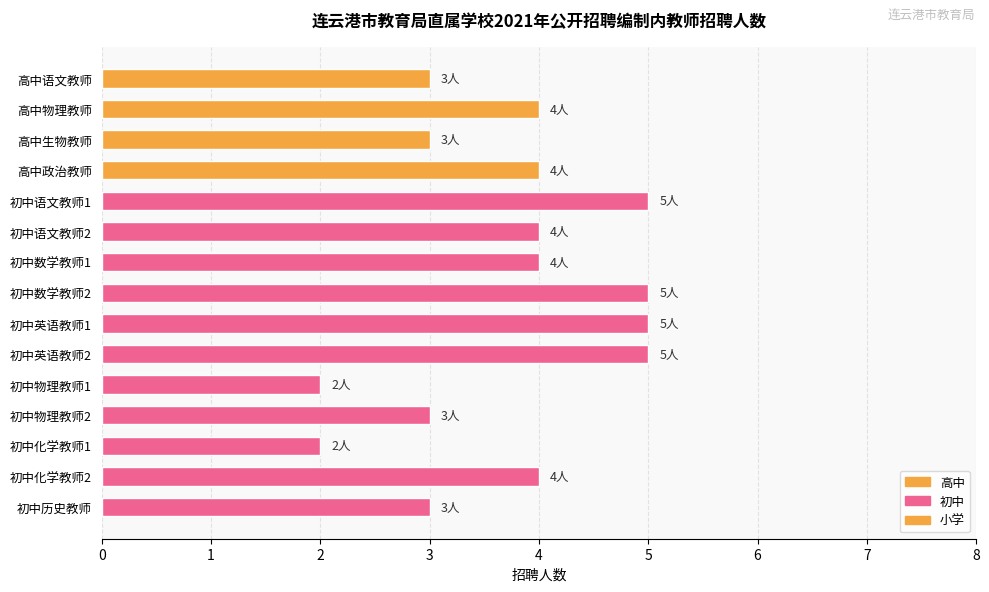

What is the greatest value displayed?

5